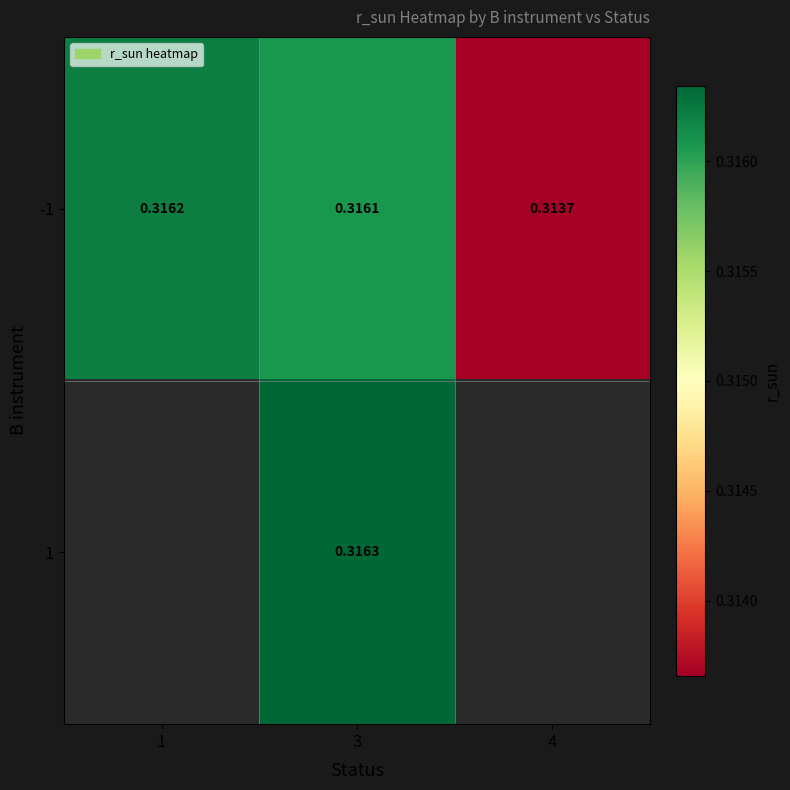

List the labels in order of -1 value, largest first.

1, 3, 4